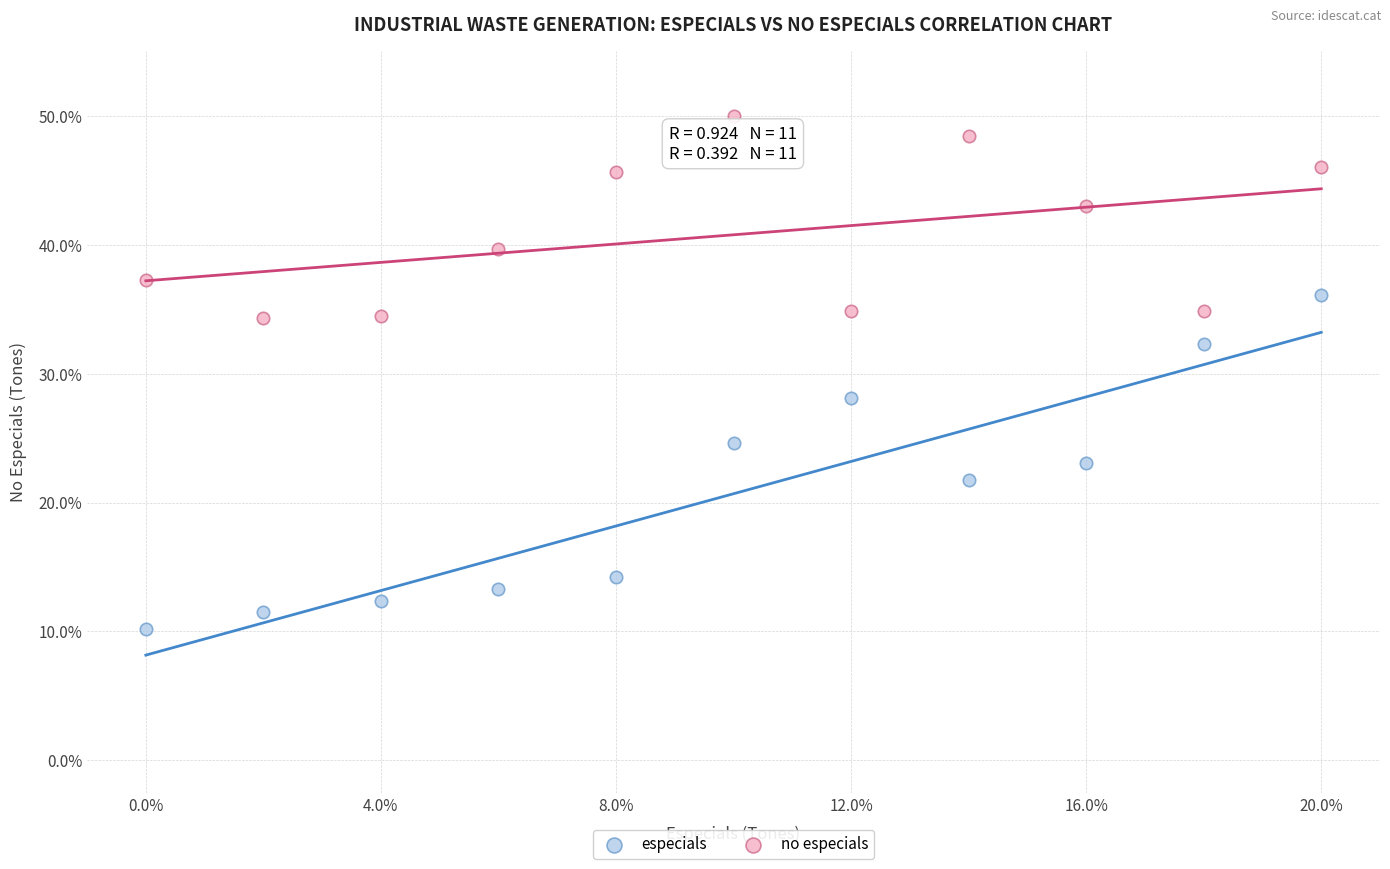

Which series contains the highest Y value?

no especials